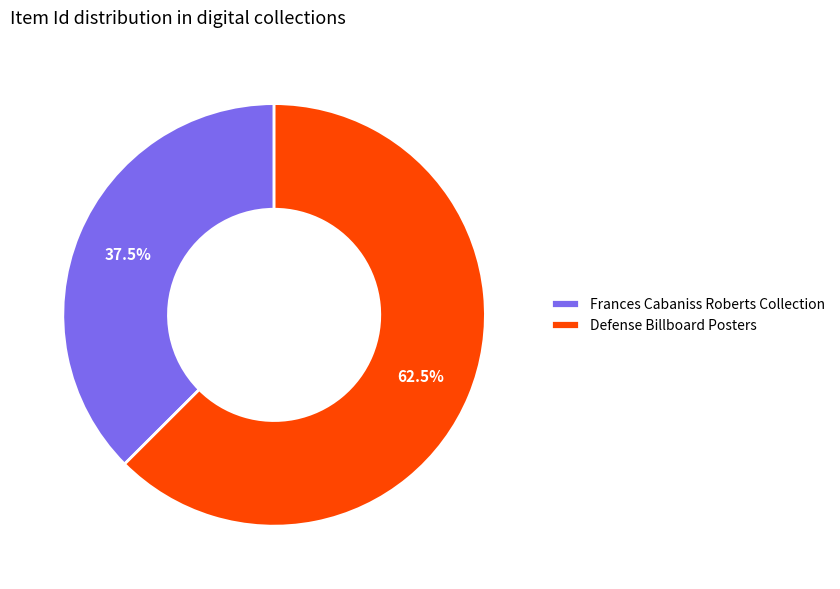

Count the number of slices in the pie.

2